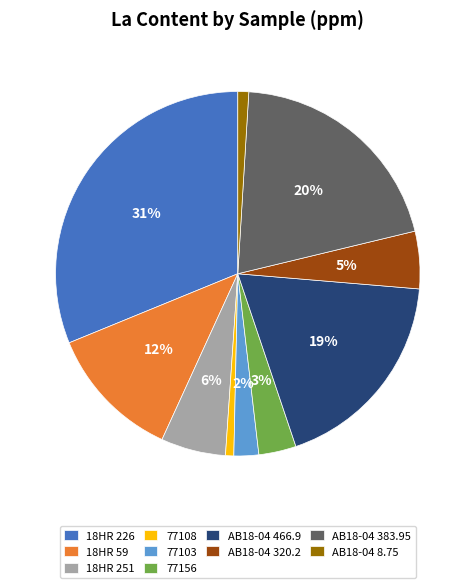

To the nearest percent, what is the combined percentage of 18HR 251 and AB18-04 383.95?

26%